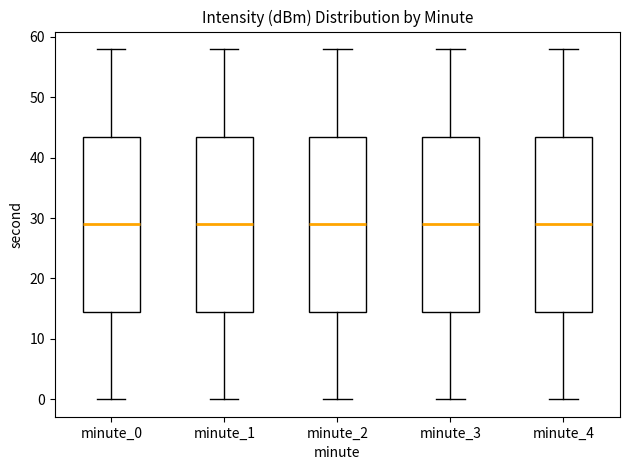

Reading left to right, read every box against the y-axis: the position of its median line, the range the box covers, and the ends of its whiskers. The values are not printed on the chart, so give them approximately, as read against the axis.

minute_0: median 29, box 15 to 44, whiskers 0 to 58
minute_1: median 29, box 15 to 44, whiskers 0 to 58
minute_2: median 29, box 15 to 44, whiskers 0 to 58
minute_3: median 29, box 15 to 44, whiskers 0 to 58
minute_4: median 29, box 15 to 44, whiskers 0 to 58